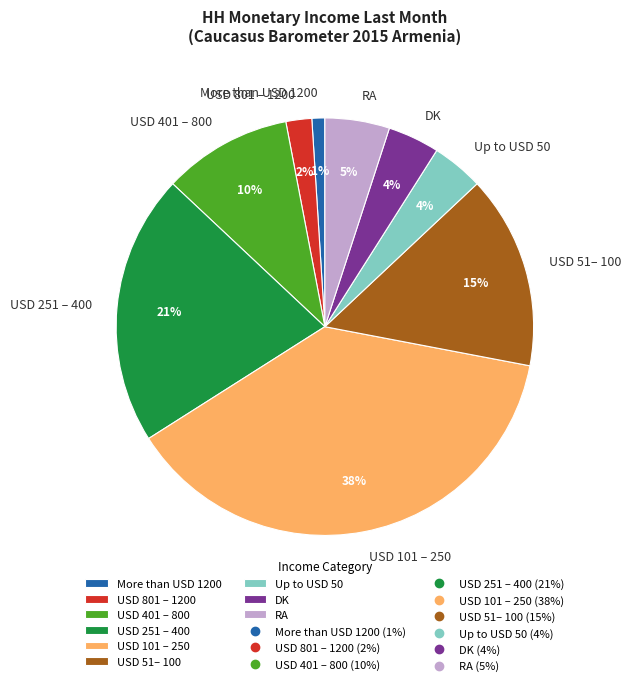

Which slice is the largest?

USD 101 – 250